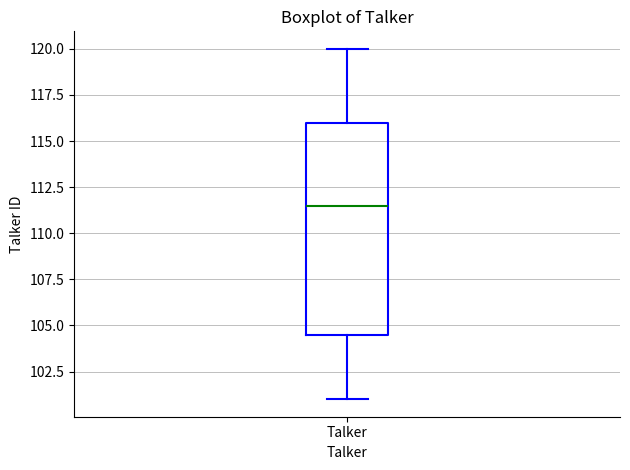

Transcribe this box plot: give where the median line is, the range the box spans, and where the two whiskers end, as read against the y-axis. The values are not printed on the chart, so give them approximately, as read against the axis.

median 111.5, box 104.5 to 116.0, whiskers 101.0 to 120.0